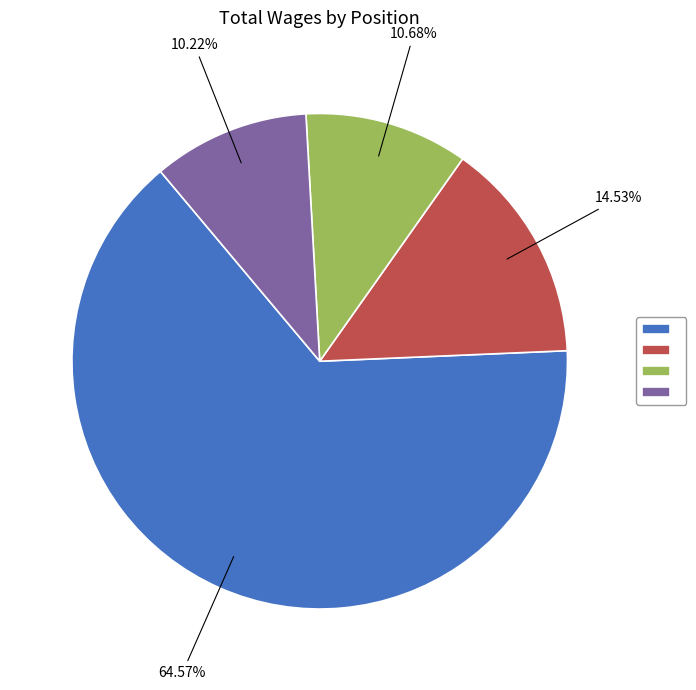

Does any single category account for the majority?

Yes